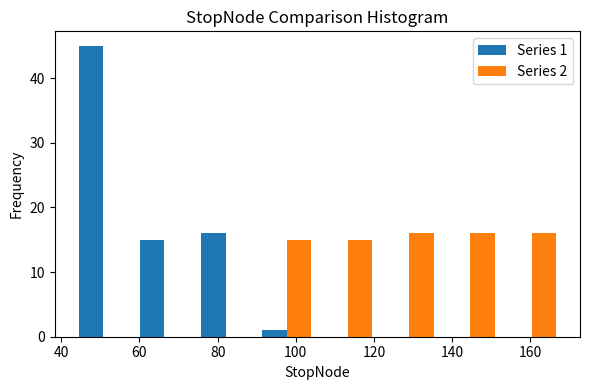

In the Series 1 series, which range on the x-axis has the tallest bar?

42 to 58